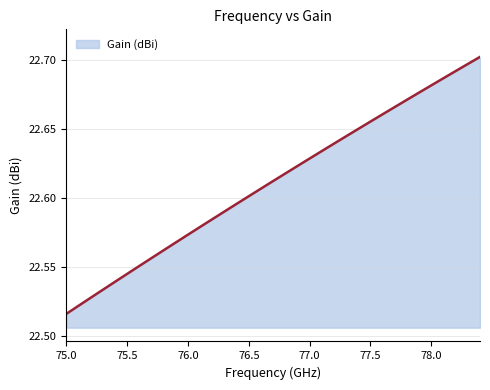

Rank the categories by value from lowest to highest.

75.0, 75.1, 75.2, 75.3, 75.4, 75.5, 75.6, 75.7, 75.8, 75.9, 76.0, 76.1, 76.2, 76.3, 76.4, 76.5, 76.6, 76.7, 76.8, 76.9, 77.0, 77.1, 77.2, 77.3, 77.4, 77.5, 77.6, 77.7, 77.8, 77.9, 78.0, 78.1, 78.2, 78.3, 78.4